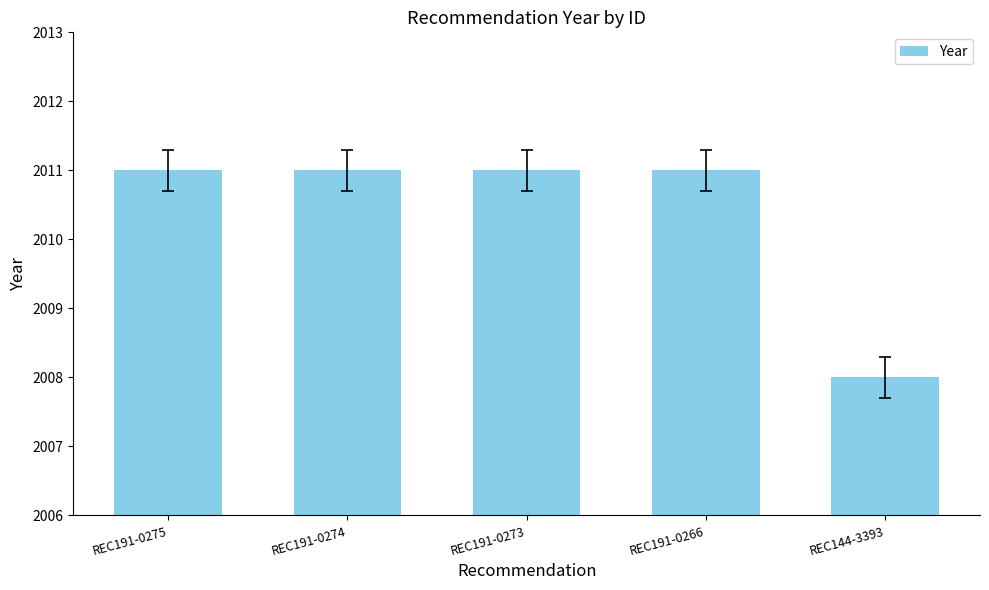

At which label is the value closest to 2009?

REC144-3393